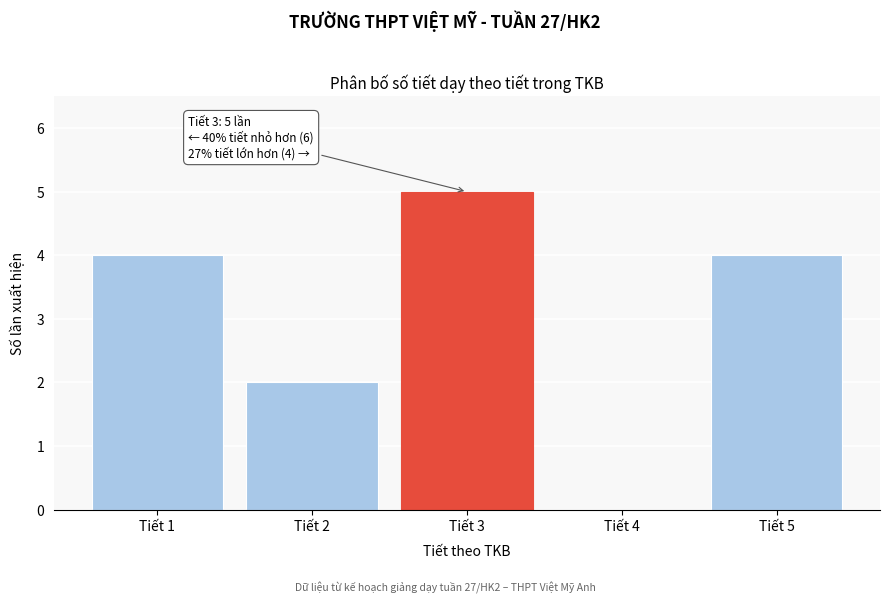

Reading left to right, transcribe all the data shown in this chart.

Tiết 1=4	Tiết 2=2	Tiết 3=5	Tiết 4=0	Tiết 5=4